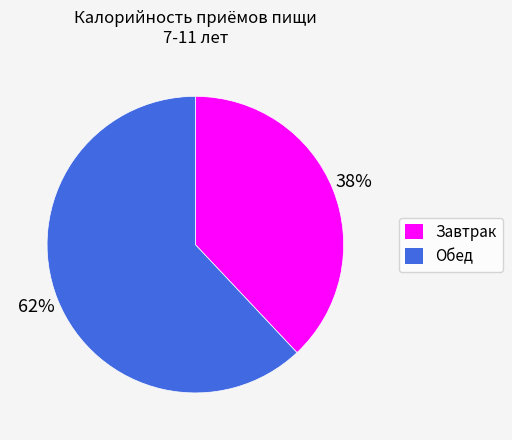

To the nearest percent, what is the difference between the largest and smallest slice percentages?

24%